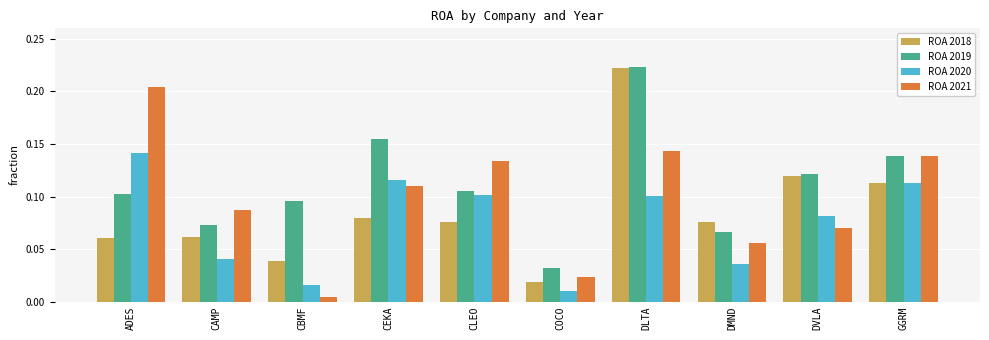

What position from the left is GGRM?

10